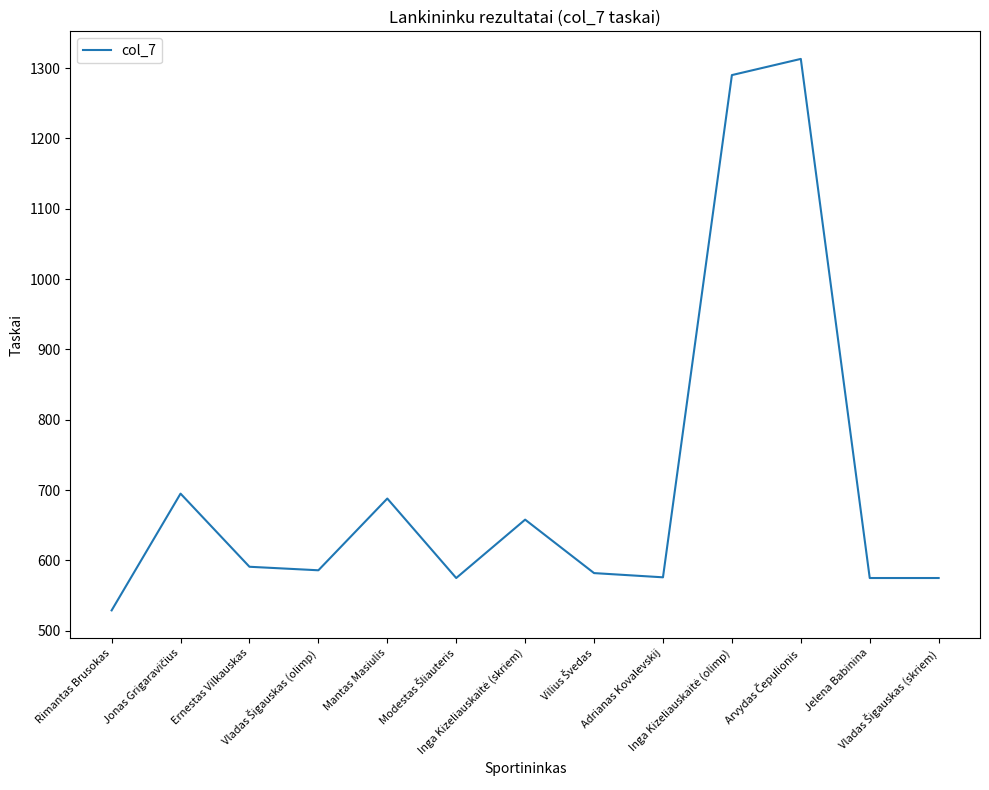

Does the chart have visible grid lines?

No